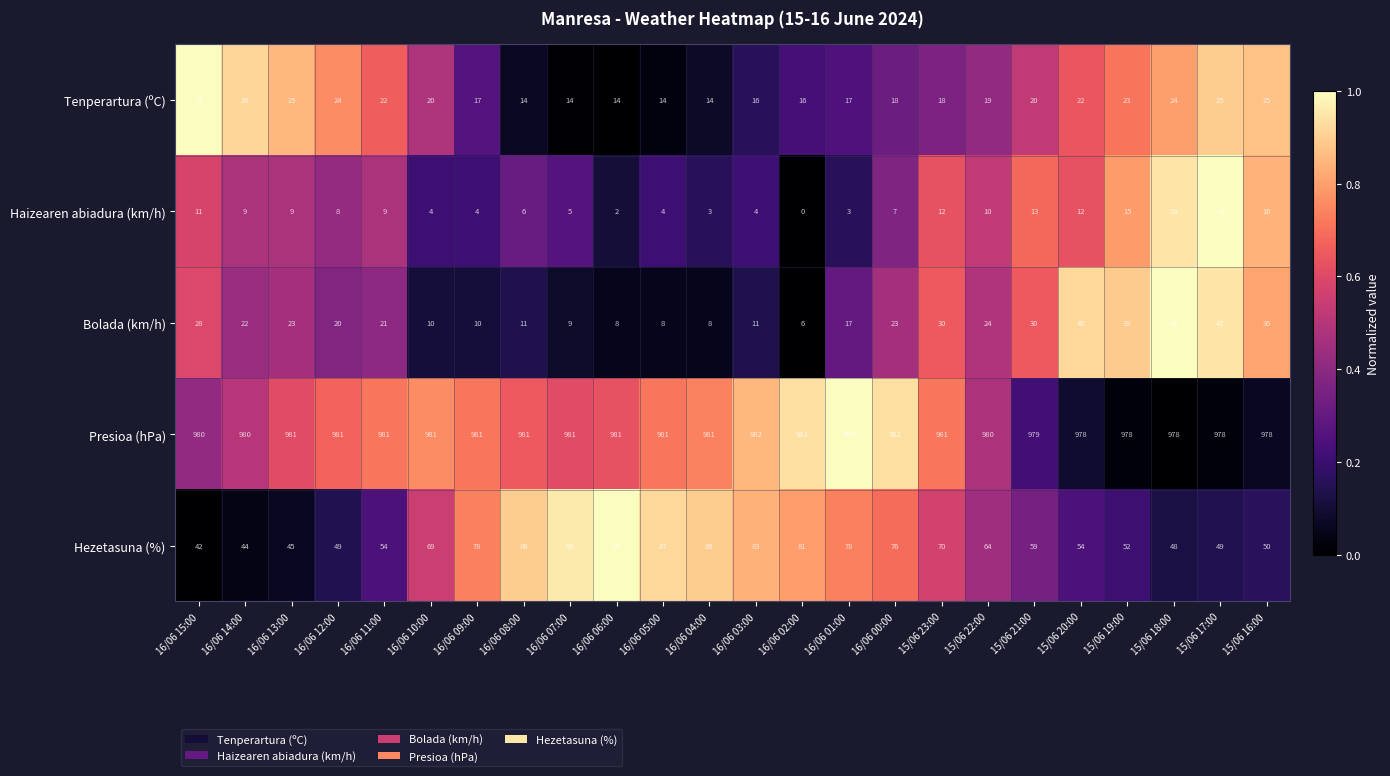

What is the spread (max minus min) of values at 15/06 16:00?

962